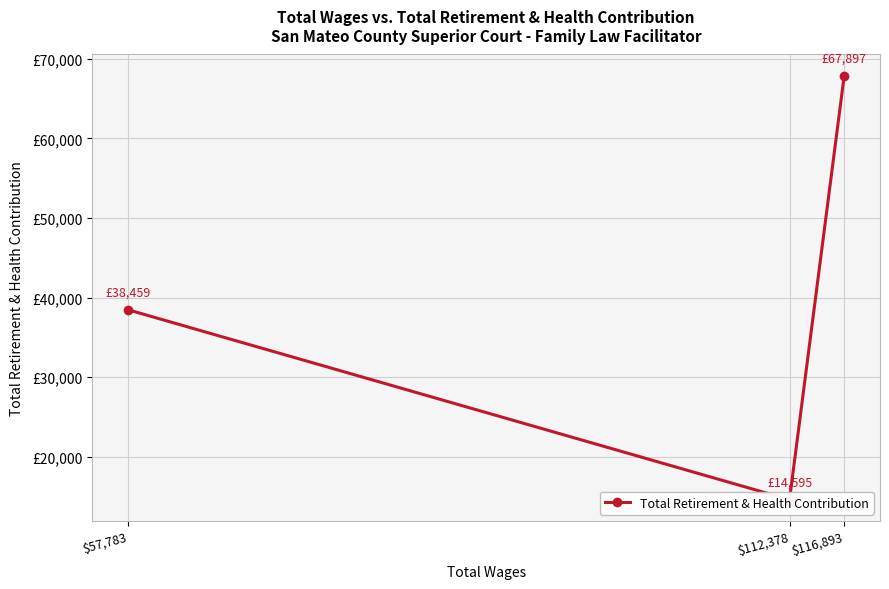

How many values are below 38459?

1